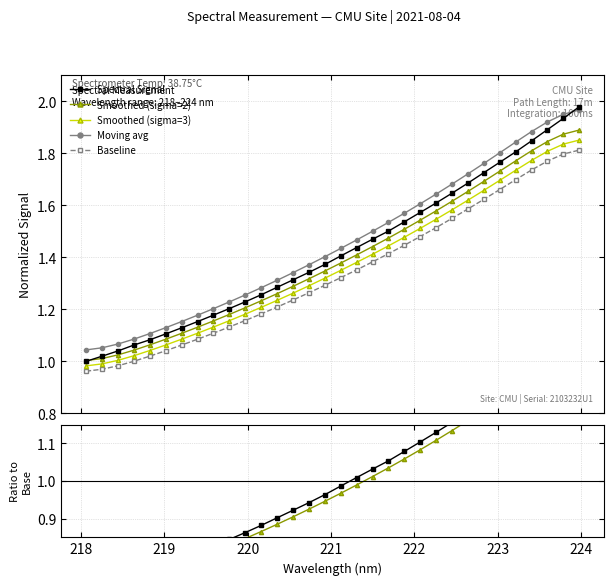

Count the number of values greater than 1.

31